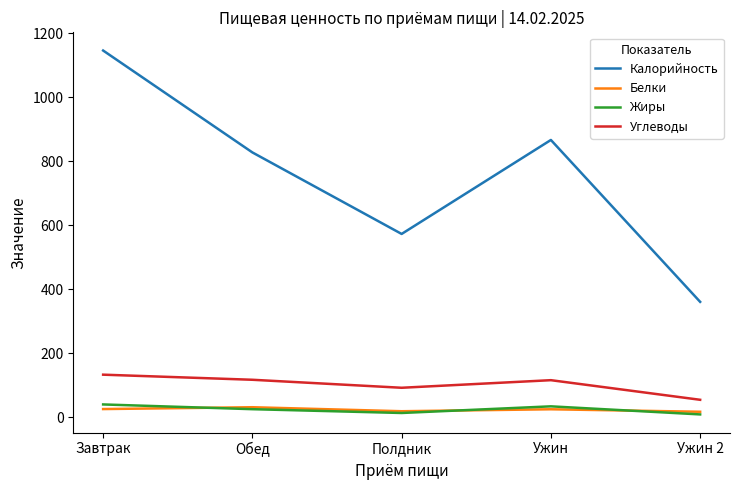

At which label does Калорийность first exceed 828?

Завтрак